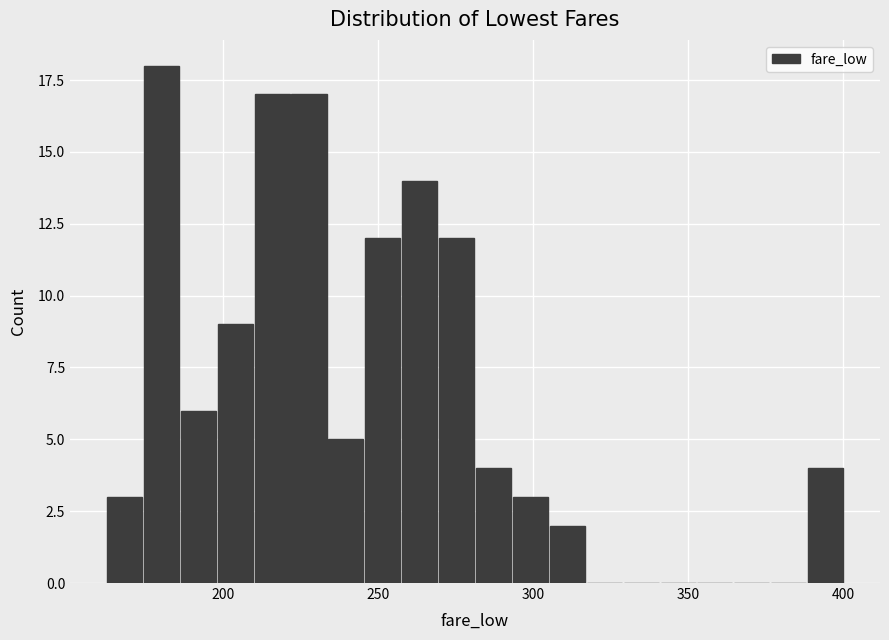

Around what value on the x-axis is the tallest bar? Give the approximate position of its centre, as read against the axis.

180